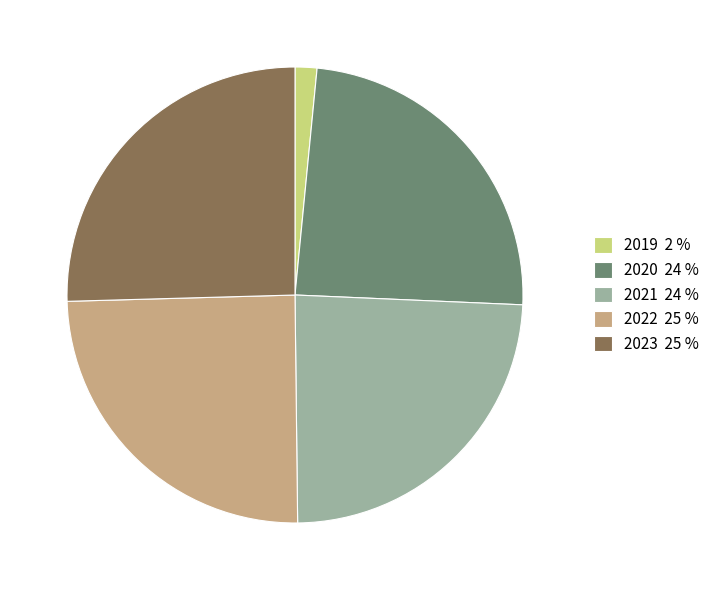

Combined, do 2020 24 % and 2023 25 % account for over 50%?

No